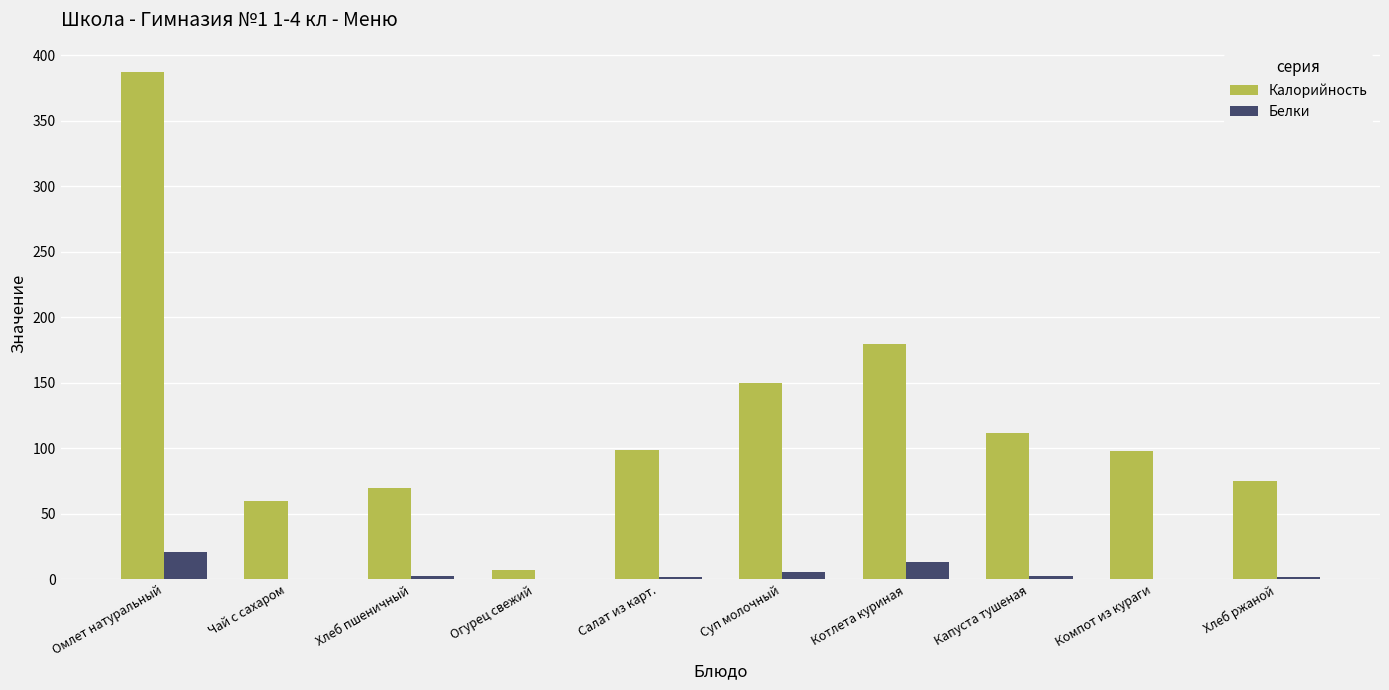

Which series has the largest total across all categories?

Калорийность